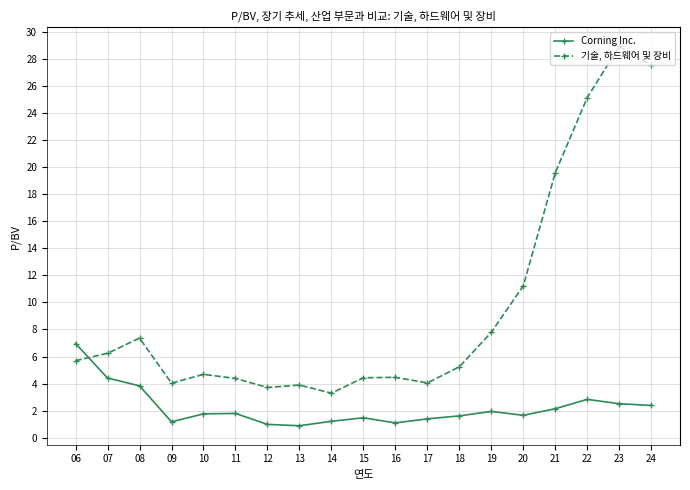

Is it true that 기술, 하드웨어 및 장비 equals 11.2 at 20?

True